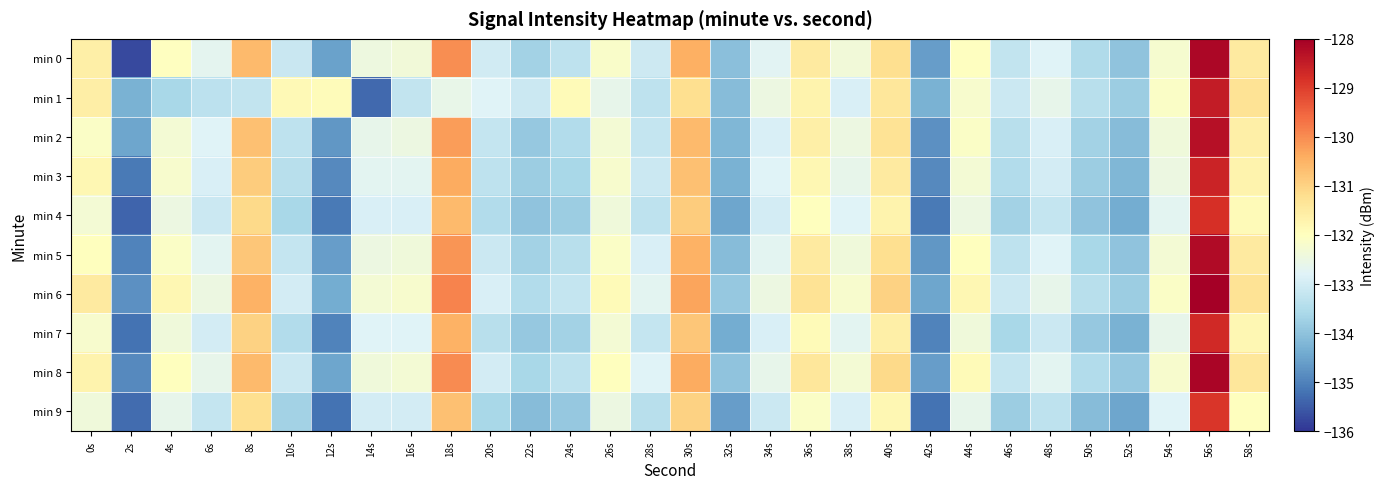

Reading left to right, what are all the values shown in this chart?

min 0: 0s=-131.6	2s=-135.7	4s=-132.0	6s=-132.7	8s=-130.6	10s=-133.1	12s=-134.5	14s=-132.4	16s=-132.4	18s=-130.0	20s=-133.0	22s=-133.7	24s=-133.3	26s=-132.1	28s=-133.1	30s=-130.5	32s=-134.0	34s=-132.7	36s=-131.5	38s=-132.4	40s=-131.2	42s=-134.6	44s=-132.0	46s=-133.2	48s=-132.8	50s=-133.5	52s=-134.0	54s=-132.2	56s=-128.2	58s=-131.5
min 1: 0s=-131.6	2s=-134.3	4s=-133.6	6s=-133.3	8s=-133.2	10s=-131.9	12s=-131.9	14s=-135.3	16s=-133.2	18s=-132.6	20s=-132.8	22s=-133.1	24s=-131.9	26s=-132.6	28s=-133.3	30s=-131.2	32s=-134.1	34s=-132.5	36s=-131.7	38s=-132.9	40s=-131.4	42s=-134.3	44s=-132.2	46s=-133.1	48s=-132.6	50s=-133.4	52s=-133.8	54s=-132.1	56s=-128.5	58s=-131.3
min 2: 0s=-132.1	2s=-134.5	4s=-132.3	6s=-132.8	8s=-130.7	10s=-133.3	12s=-134.7	14s=-132.6	16s=-132.5	18s=-130.2	20s=-133.2	22s=-133.9	24s=-133.5	26s=-132.3	28s=-133.2	30s=-130.6	32s=-134.2	34s=-132.9	36s=-131.6	38s=-132.5	40s=-131.3	42s=-134.8	44s=-132.1	46s=-133.4	48s=-132.9	50s=-133.7	52s=-134.1	54s=-132.4	56s=-128.3	58s=-131.6
min 3: 0s=-131.8	2s=-135.1	4s=-132.2	6s=-132.9	8s=-130.9	10s=-133.4	12s=-134.9	14s=-132.7	16s=-132.7	18s=-130.4	20s=-133.3	22s=-133.8	24s=-133.6	26s=-132.2	28s=-133.1	30s=-130.7	32s=-134.3	34s=-132.8	36s=-131.8	38s=-132.6	40s=-131.5	42s=-134.9	44s=-132.3	46s=-133.5	48s=-133.0	50s=-133.8	52s=-134.2	54s=-132.5	56s=-128.6	58s=-131.7
min 4: 0s=-132.3	2s=-135.4	4s=-132.5	6s=-133.1	8s=-131.1	10s=-133.6	12s=-135.1	14s=-132.9	16s=-132.9	18s=-130.6	20s=-133.5	22s=-134.0	24s=-133.8	26s=-132.4	28s=-133.3	30s=-130.9	32s=-134.5	34s=-133.0	36s=-132.0	38s=-132.8	40s=-131.7	42s=-135.1	44s=-132.5	46s=-133.7	48s=-133.2	50s=-134.0	52s=-134.4	54s=-132.7	56s=-128.8	58s=-131.9
min 5: 0s=-132.0	2s=-135.0	4s=-132.1	6s=-132.7	8s=-130.8	10s=-133.2	12s=-134.6	14s=-132.5	16s=-132.4	18s=-130.1	20s=-133.1	22s=-133.7	24s=-133.4	26s=-132.1	28s=-132.9	30s=-130.5	32s=-134.1	34s=-132.7	36s=-131.5	38s=-132.4	40s=-131.2	42s=-134.7	44s=-132.0	46s=-133.3	48s=-132.8	50s=-133.6	52s=-134.0	54s=-132.3	56s=-128.2	58s=-131.5
min 6: 0s=-131.5	2s=-134.8	4s=-131.8	6s=-132.5	8s=-130.5	10s=-133.0	12s=-134.4	14s=-132.3	16s=-132.2	18s=-129.9	20s=-132.9	22s=-133.5	24s=-133.2	26s=-131.9	28s=-132.7	30s=-130.3	32s=-133.9	34s=-132.5	36s=-131.3	38s=-132.2	40s=-131.0	42s=-134.5	44s=-131.8	46s=-133.1	48s=-132.6	50s=-133.4	52s=-133.8	54s=-132.1	56s=-128.0	58s=-131.3
min 7: 0s=-132.2	2s=-135.2	4s=-132.4	6s=-133.0	8s=-131.0	10s=-133.5	12s=-135.0	14s=-132.8	16s=-132.8	18s=-130.5	20s=-133.4	22s=-133.9	24s=-133.7	26s=-132.3	28s=-133.2	30s=-130.8	32s=-134.4	34s=-132.9	36s=-131.9	38s=-132.7	40s=-131.6	42s=-135.0	44s=-132.4	46s=-133.6	48s=-133.1	50s=-133.9	52s=-134.3	54s=-132.6	56s=-128.7	58s=-131.8
min 8: 0s=-131.7	2s=-134.9	4s=-132.0	6s=-132.6	8s=-130.6	10s=-133.1	12s=-134.5	14s=-132.4	16s=-132.3	18s=-130.0	20s=-133.0	22s=-133.6	24s=-133.3	26s=-132.0	28s=-132.8	30s=-130.4	32s=-134.0	34s=-132.6	36s=-131.4	38s=-132.3	40s=-131.1	42s=-134.6	44s=-131.9	46s=-133.2	48s=-132.7	50s=-133.5	52s=-133.9	54s=-132.2	56s=-128.1	58s=-131.4
min 9: 0s=-132.4	2s=-135.3	4s=-132.6	6s=-133.2	8s=-131.2	10s=-133.7	12s=-135.2	14s=-133.0	16s=-133.0	18s=-130.7	20s=-133.6	22s=-134.1	24s=-133.9	26s=-132.5	28s=-133.4	30s=-131.0	32s=-134.6	34s=-133.1	36s=-132.1	38s=-132.9	40s=-131.8	42s=-135.2	44s=-132.6	46s=-133.8	48s=-133.3	50s=-134.1	52s=-134.5	54s=-132.8	56s=-128.9	58s=-132.0